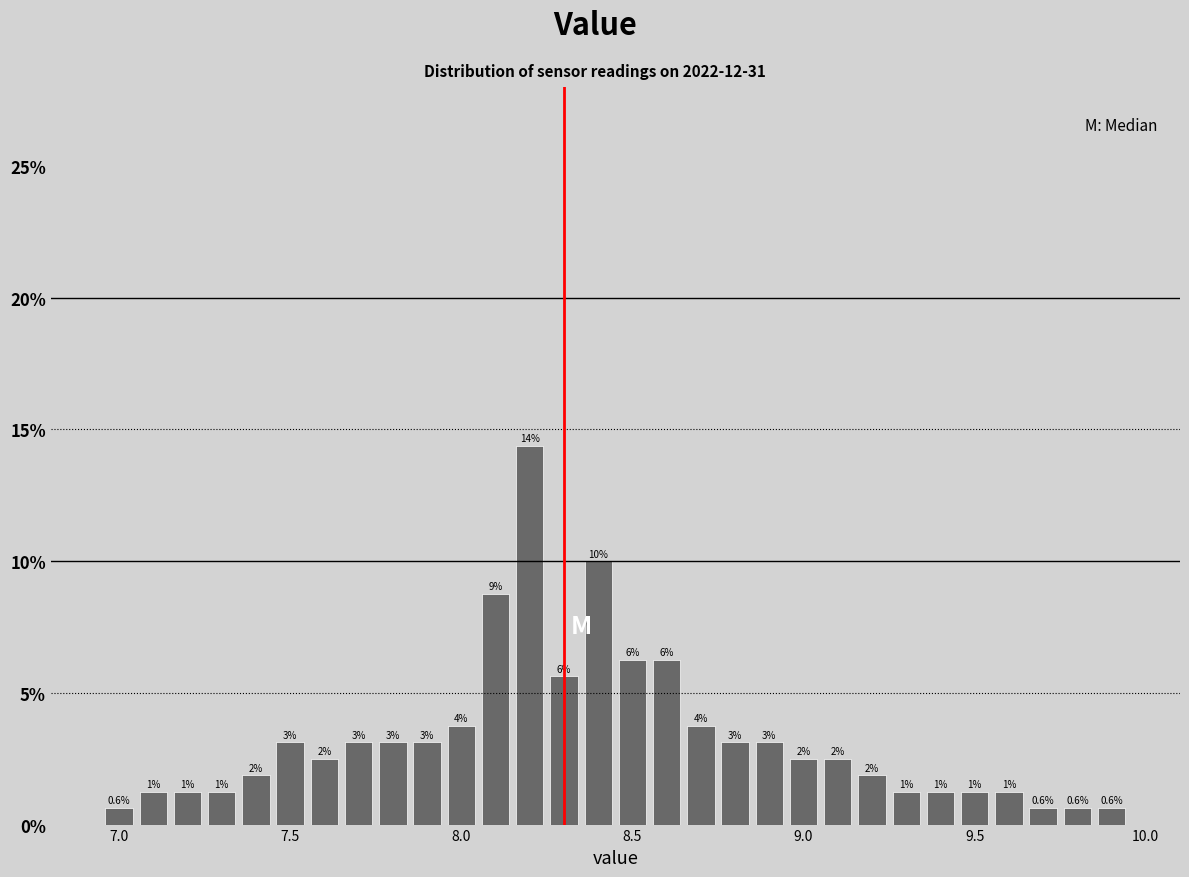

Read against the x-axis, roughly where is the centre of the tallest bar?

8.20